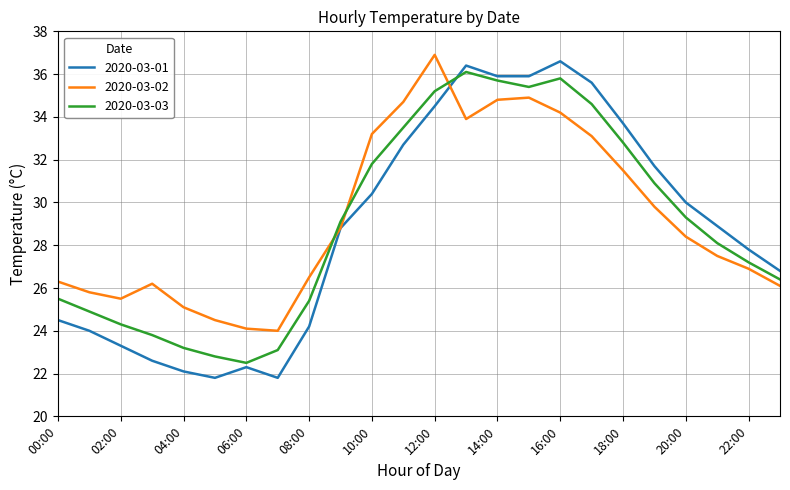

Which series has the largest range (max minus min)?

2020-03-01